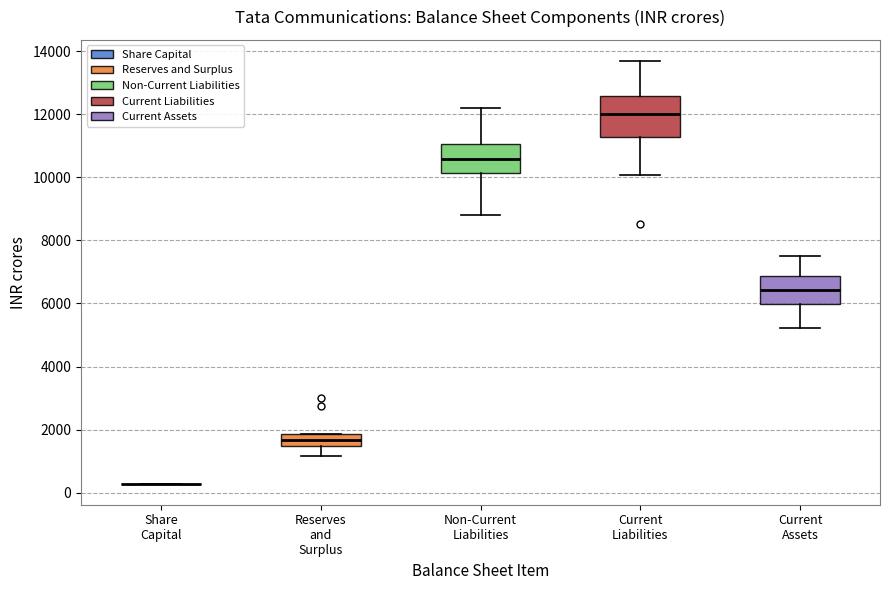

Reading left to right, transcribe this box plot: for each box, give where its median line is, the range the box spans, and where its two whiskers end, as read against the y-axis. The values are not printed on the chart, so give them approximately, as read against the axis.

Share Capital: box collapsed to a line at 200, whiskers 200 to 200
Reserves and Surplus: median 1600, box 1400 to 1800, whiskers 1200 to 1800
Non-Current Liabilities: median 10600, box 10200 to 11000, whiskers 8800 to 12200
Current Liabilities: median 12000, box 11200 to 12600, whiskers 10000 to 13600
Current Assets: median 6400, box 6000 to 6800, whiskers 5200 to 7600